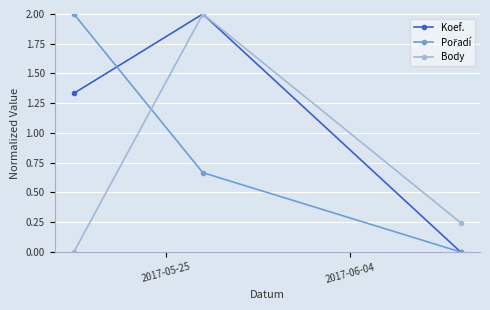

What is the value of the Body point at the 2nd from the left?

2.0